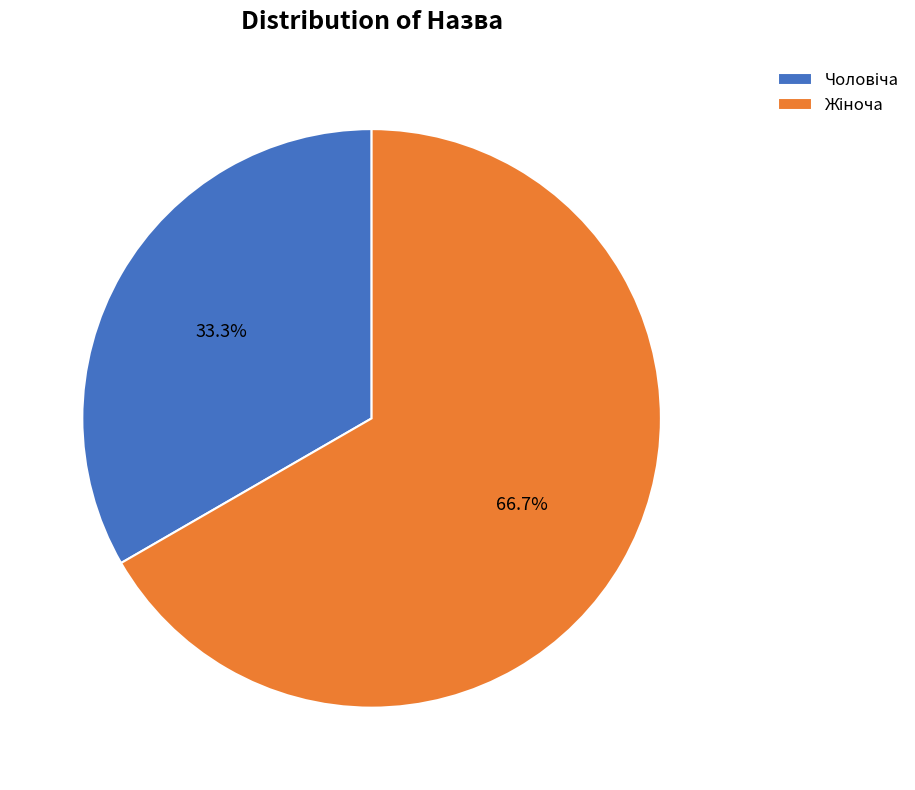

Is there a majority slice in this chart?

Yes